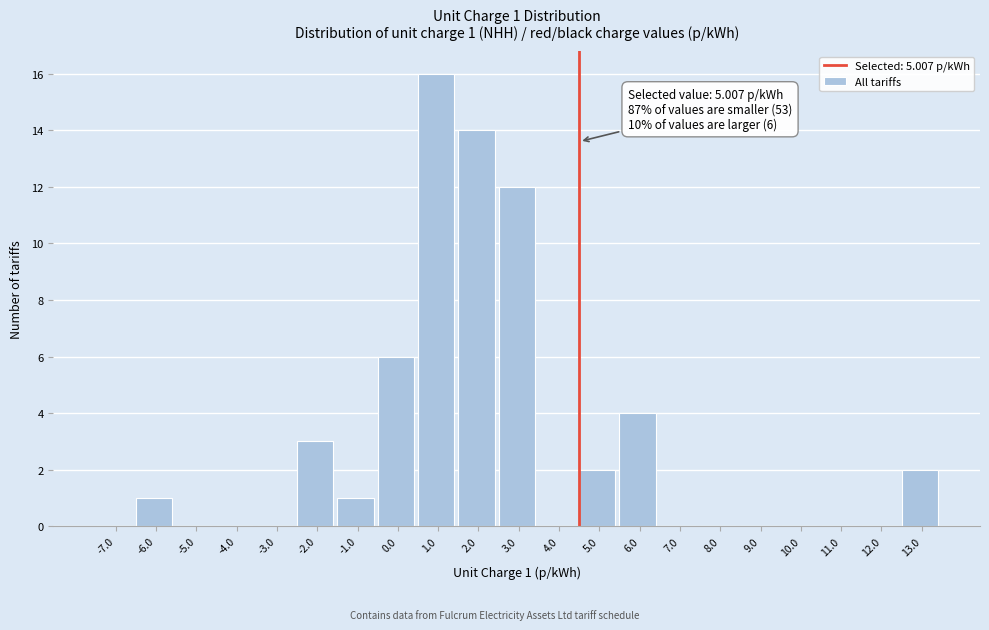

Reading left to right, extract all data points from this chart.

-7.0=0	-6.0=1	-5.0=0	-4.0=0	-3.0=0	-2.0=3	-1.0=1	0.0=6	1.0=16	2.0=14	3.0=12	4.0=0	5.0=2	6.0=4	7.0=0	8.0=0	9.0=0	10.0=0	11.0=0	12.0=0	13.0=2